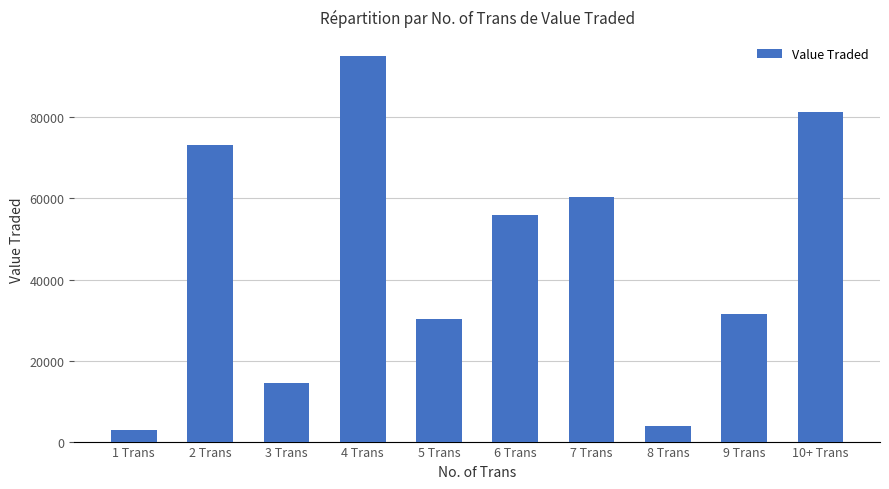

Reading right to left, transcribe all the data shown in this chart.

81281	31425	3901	60301	55861	30243	95104	14503	73135	2954